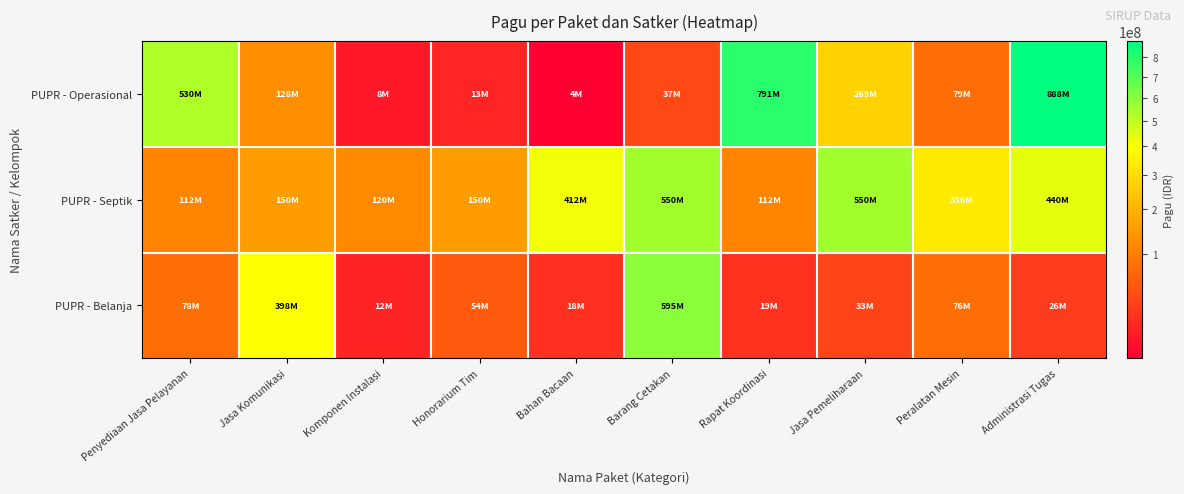

Reading left to right, extract all data points from this chart.

PUPR - Operasional: Penyediaan Jasa Pelayanan=529578100	Jasa Komunikasi=128300000	Komponen Instalasi=8214400	Honorarium Tim=12645000	Bahan Bacaan=3960000	Barang Cetakan=37360000	Rapat Koordinasi=790763000	Jasa Pemeliharaan=269495000	Peralatan Mesin=79185000	Administrasi Tugas=888158200
PUPR - Septik: Penyediaan Jasa Pelayanan=112500000	Jasa Komunikasi=150000000	Komponen Instalasi=120000000	Honorarium Tim=150000000	Bahan Bacaan=412500000	Barang Cetakan=550000000	Rapat Koordinasi=112500000	Jasa Pemeliharaan=550000000	Peralatan Mesin=335500000	Administrasi Tugas=440000000
PUPR - Belanja: Penyediaan Jasa Pelayanan=78000000	Jasa Komunikasi=397777000	Komponen Instalasi=12000000	Honorarium Tim=54000000	Bahan Bacaan=18000000	Barang Cetakan=594900000	Rapat Koordinasi=18945000	Jasa Pemeliharaan=33100000	Peralatan Mesin=75960000	Administrasi Tugas=26250000